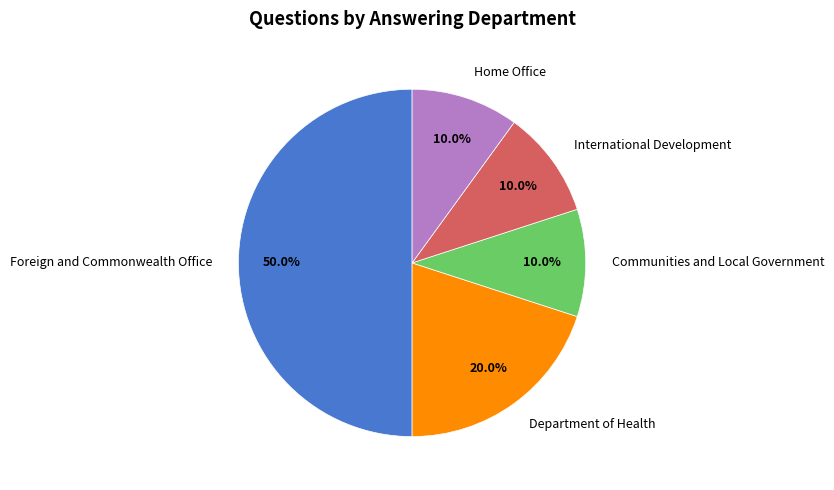

What percentage is the Foreign and Commonwealth Office slice, to the nearest percent?

50%